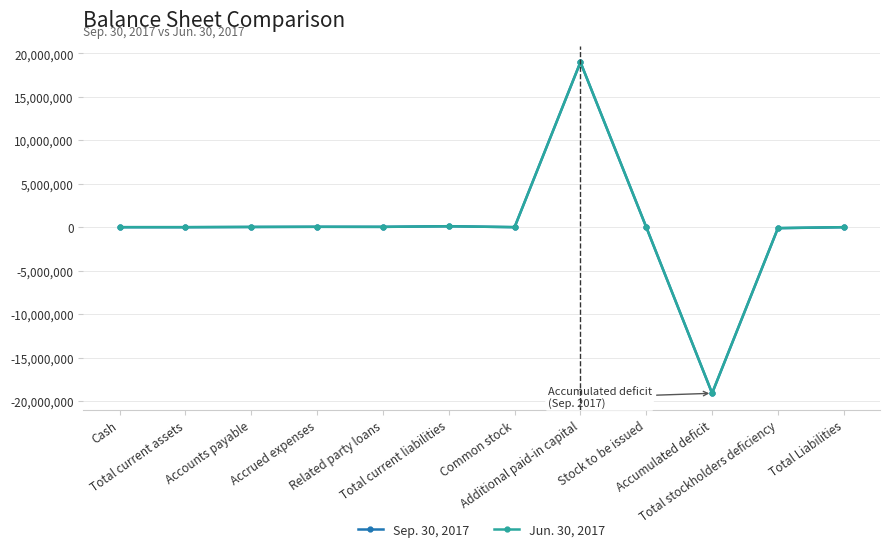

At which label does Jun. 30, 2017 first exceed 4400?

Accounts payable